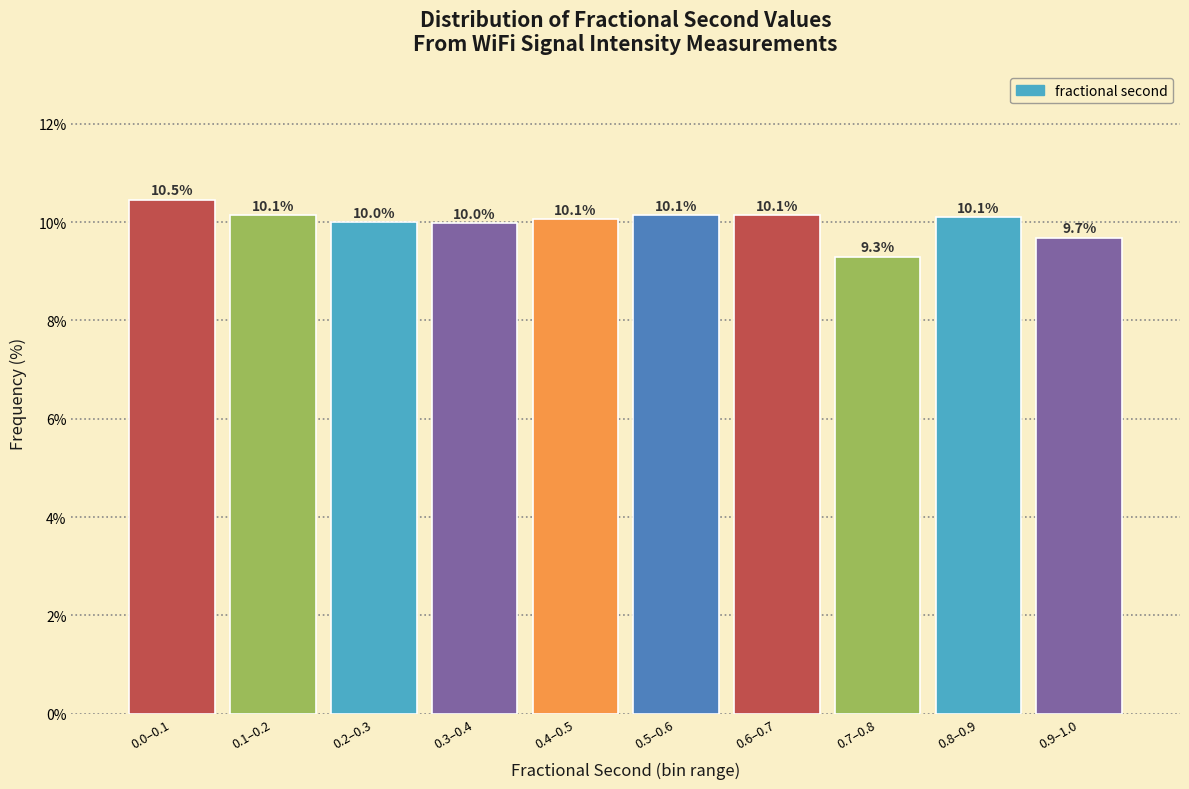

Reading left to right, transcribe all the data shown in this chart.

10.5	10.1	10.0	10.0	10.1	10.1	10.1	9.3	10.1	9.7